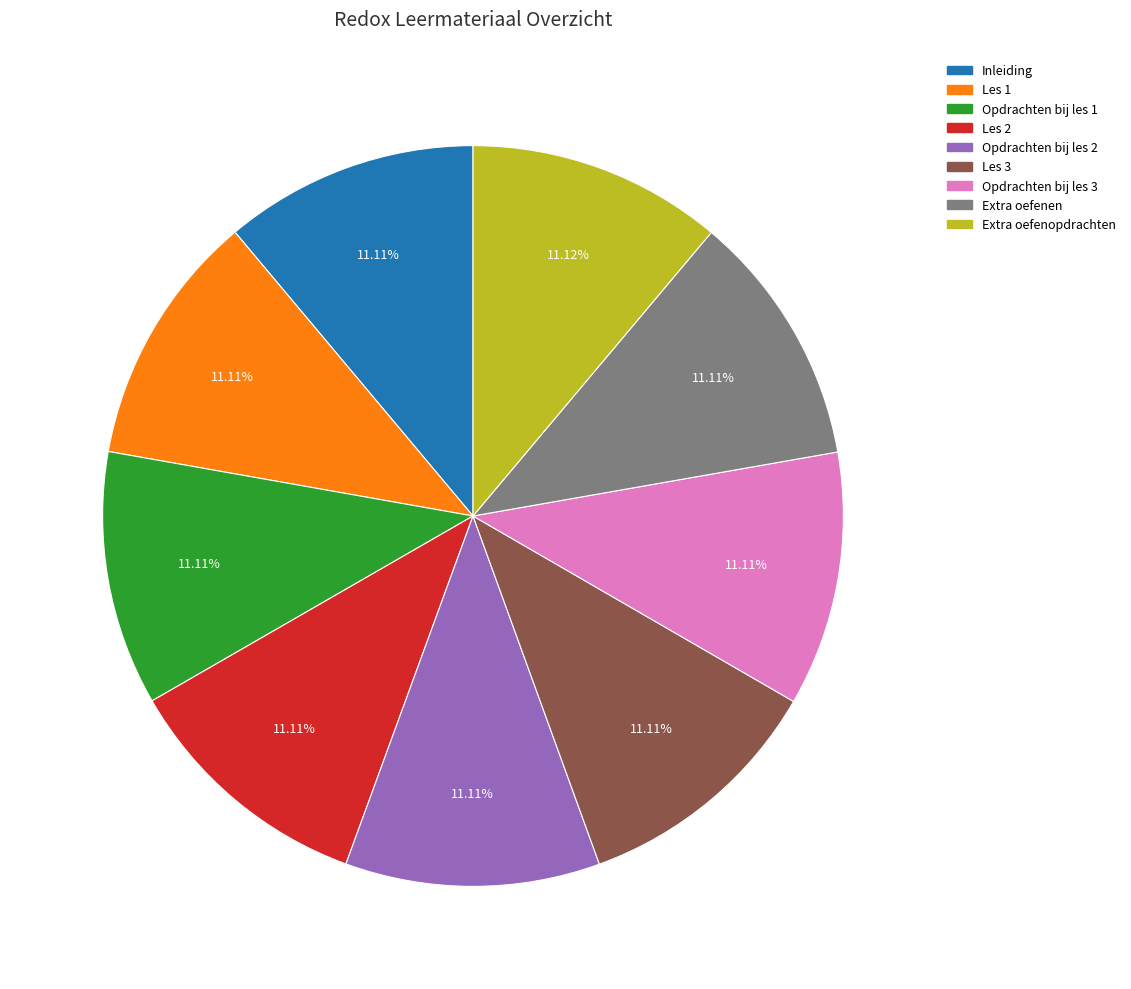

Approximately how many times larger is the value at Inleiding compared to Les 2?

1.0